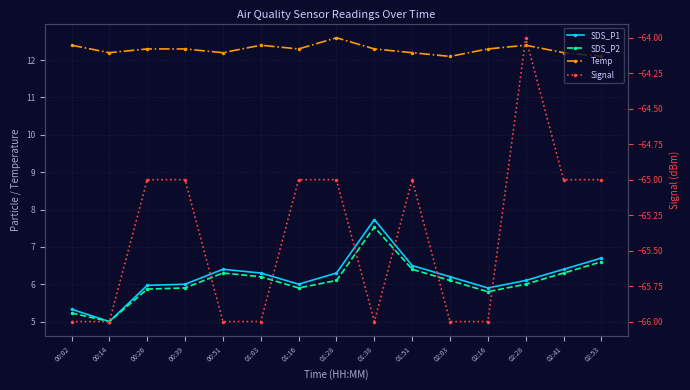

Rank the series at 01:28 from highest to lowest value.

Temp, SDS_P1, SDS_P2, Signal